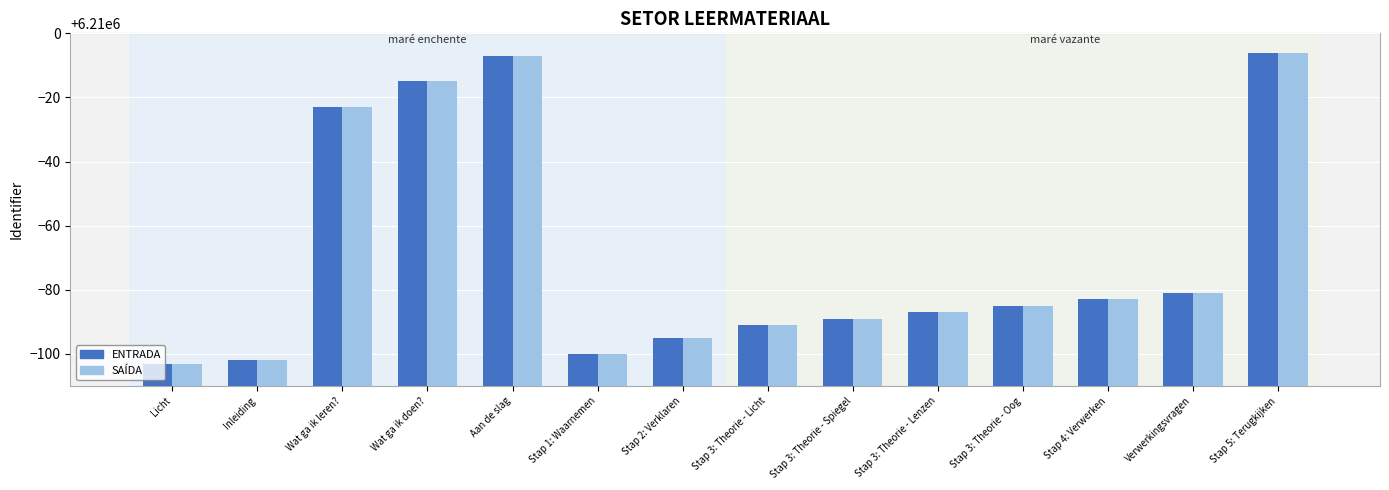

How many values in the SAÍDA series are below 6209915?

7